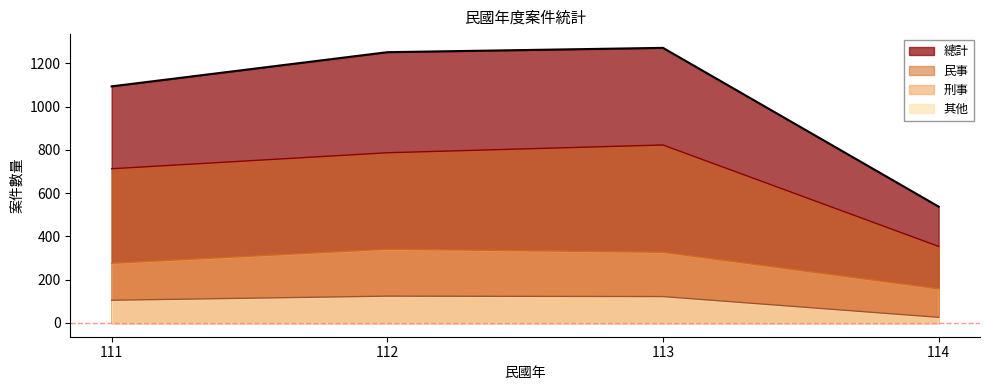

Which category has the highest value across all series?

113